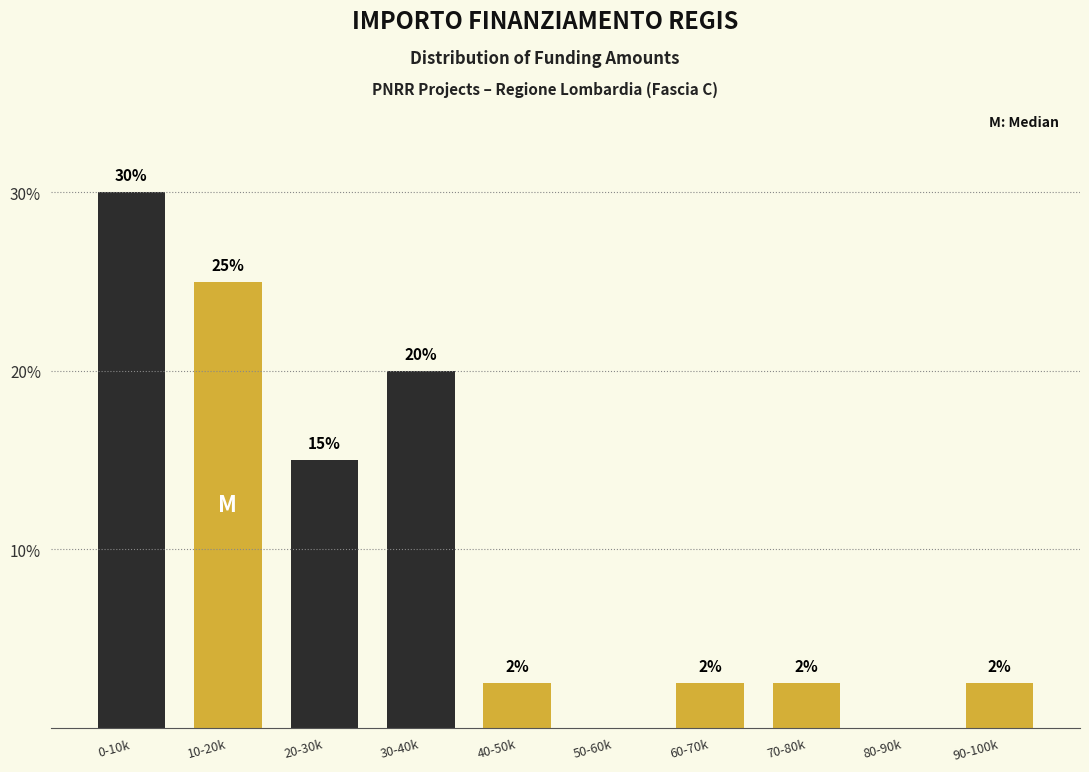

Read the value at 40-50k.

2.5